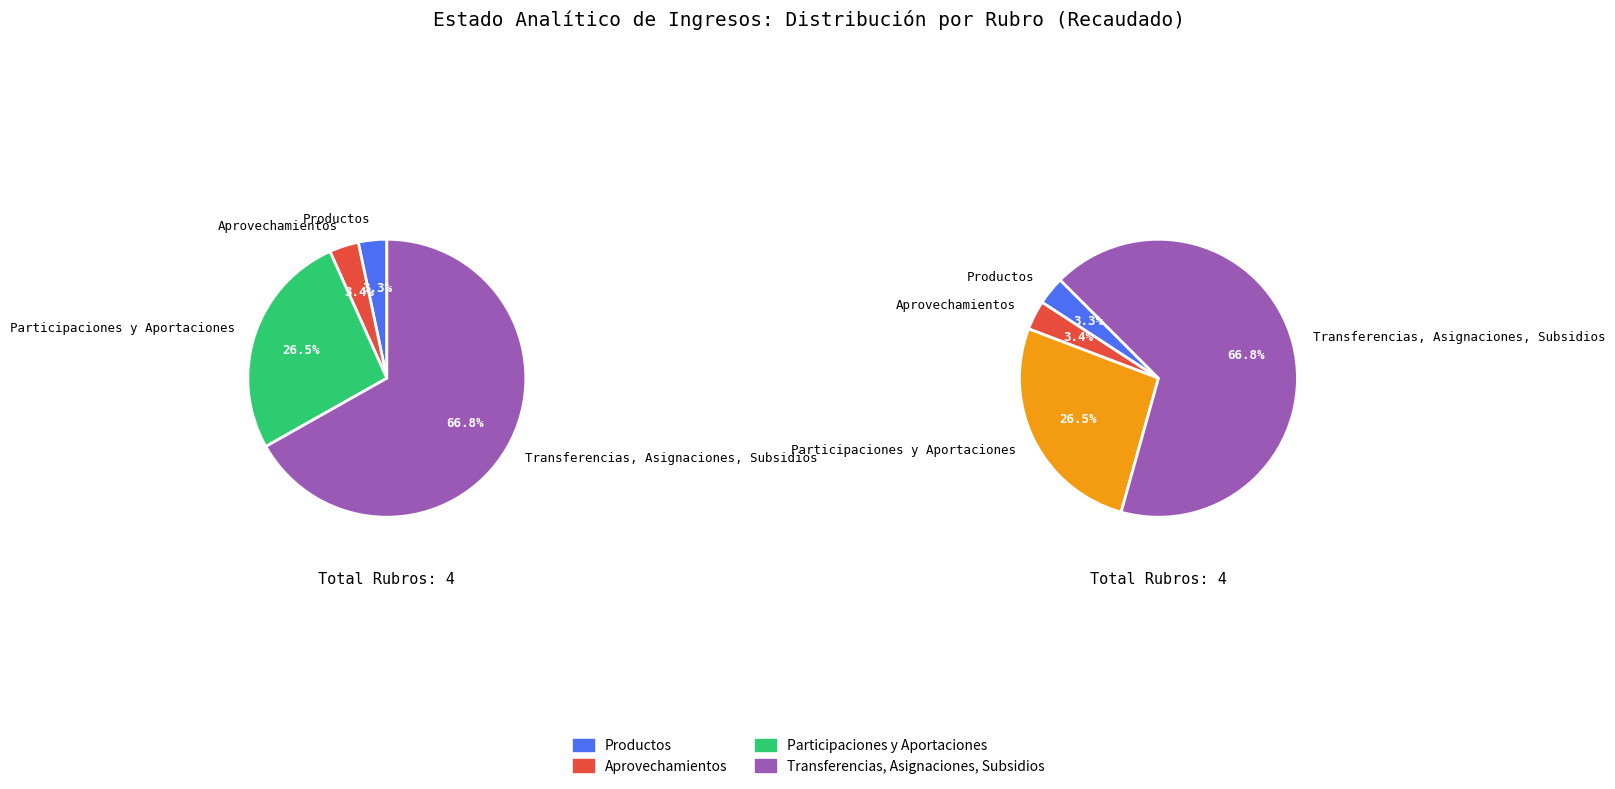

Combined, what portion of the pie is Aprovechamientos and Productos?

6.7%